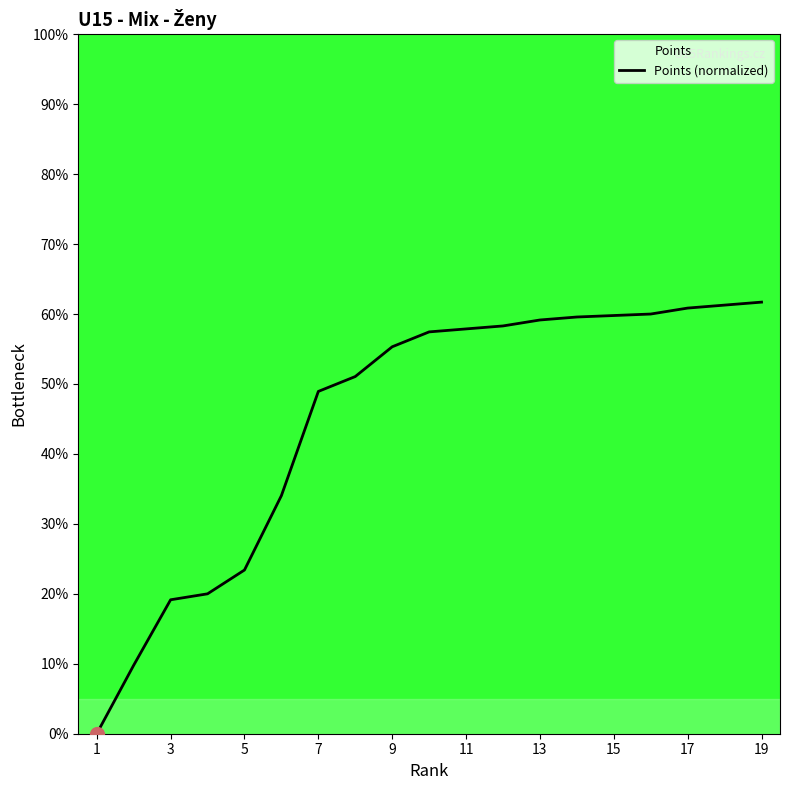

Does the chart have visible grid lines?

No